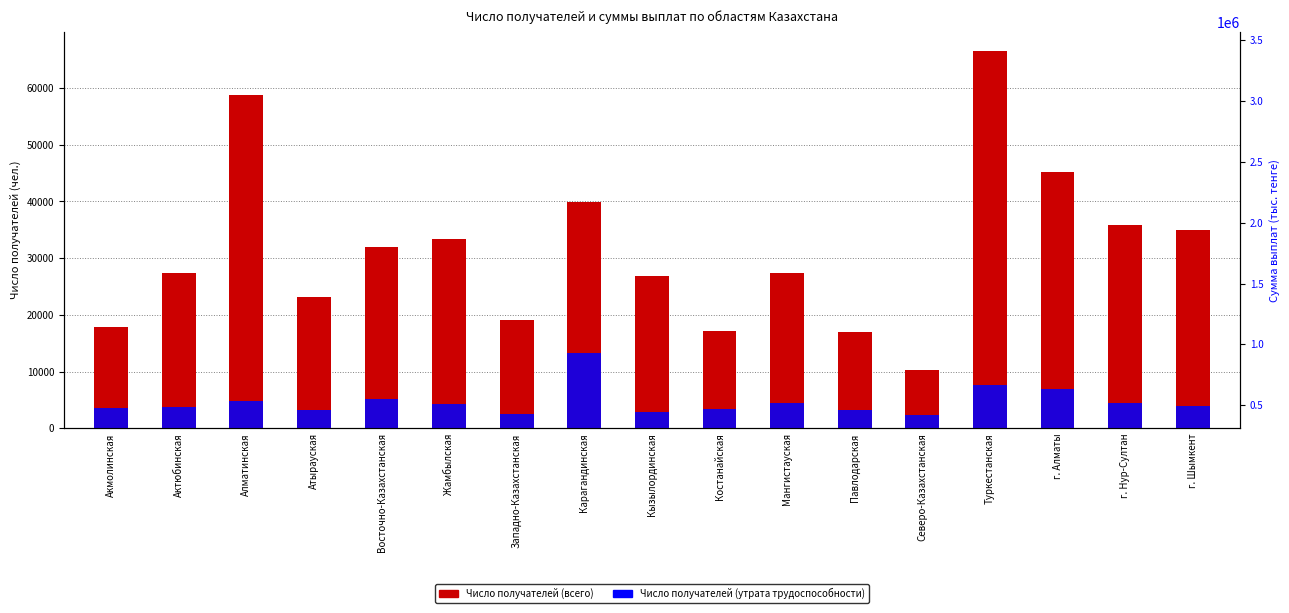

Reading left to right, extract all data points from this chart.

Число получателей (всего): 17796	27390	58688	23206	32003	33433	19168	39956	26780	17242	27351	16944	10308	66588	45191	35797	34890
Число получ. (утрата трудосп.): 3529	3752	4886	3302	5113	4336	2620	13333	2920	3434	4405	3262	2445	7567	6903	4487	3998